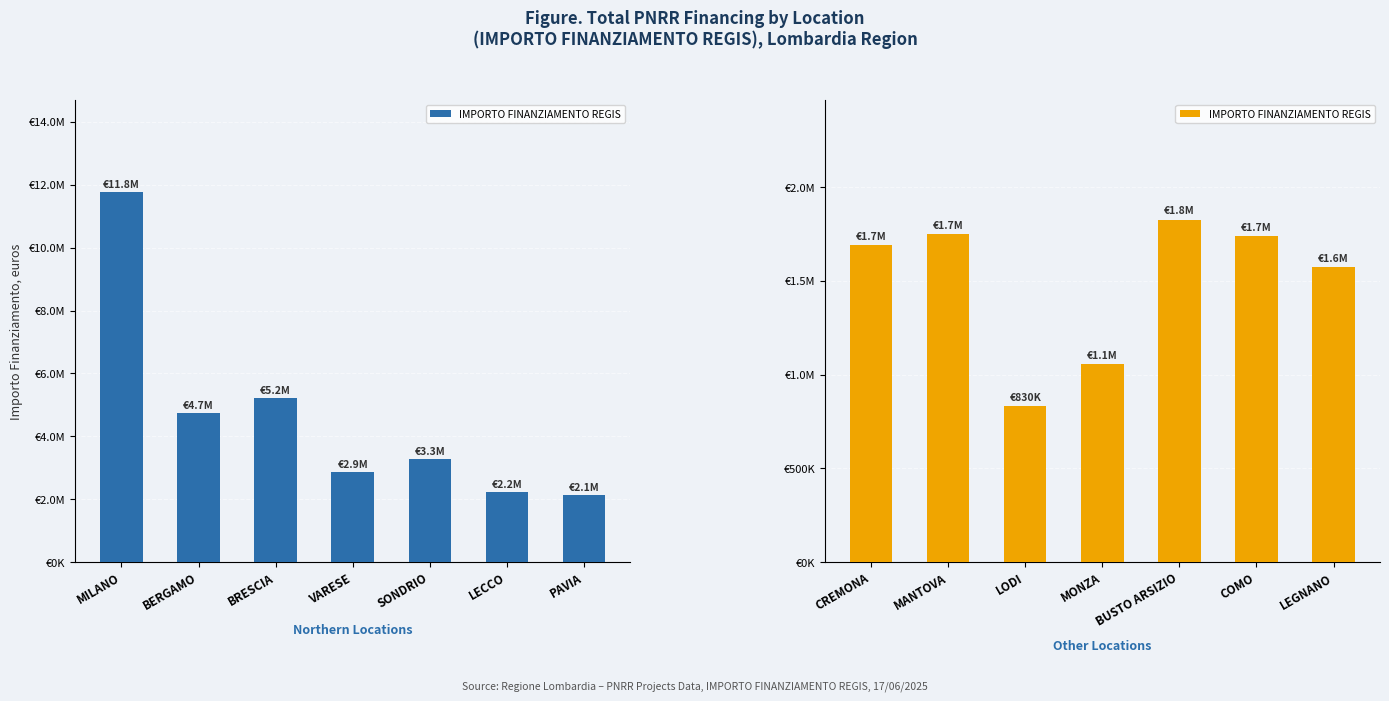

What is the difference between the maximum and minimum values?

995150